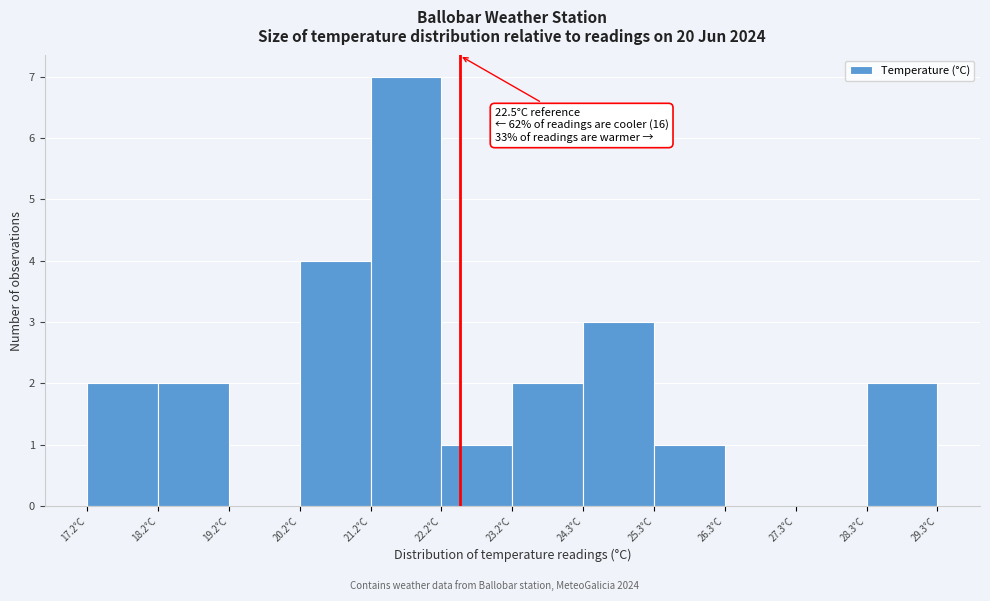

Which range on the x-axis has the tallest bar?

21.2 to 22.2